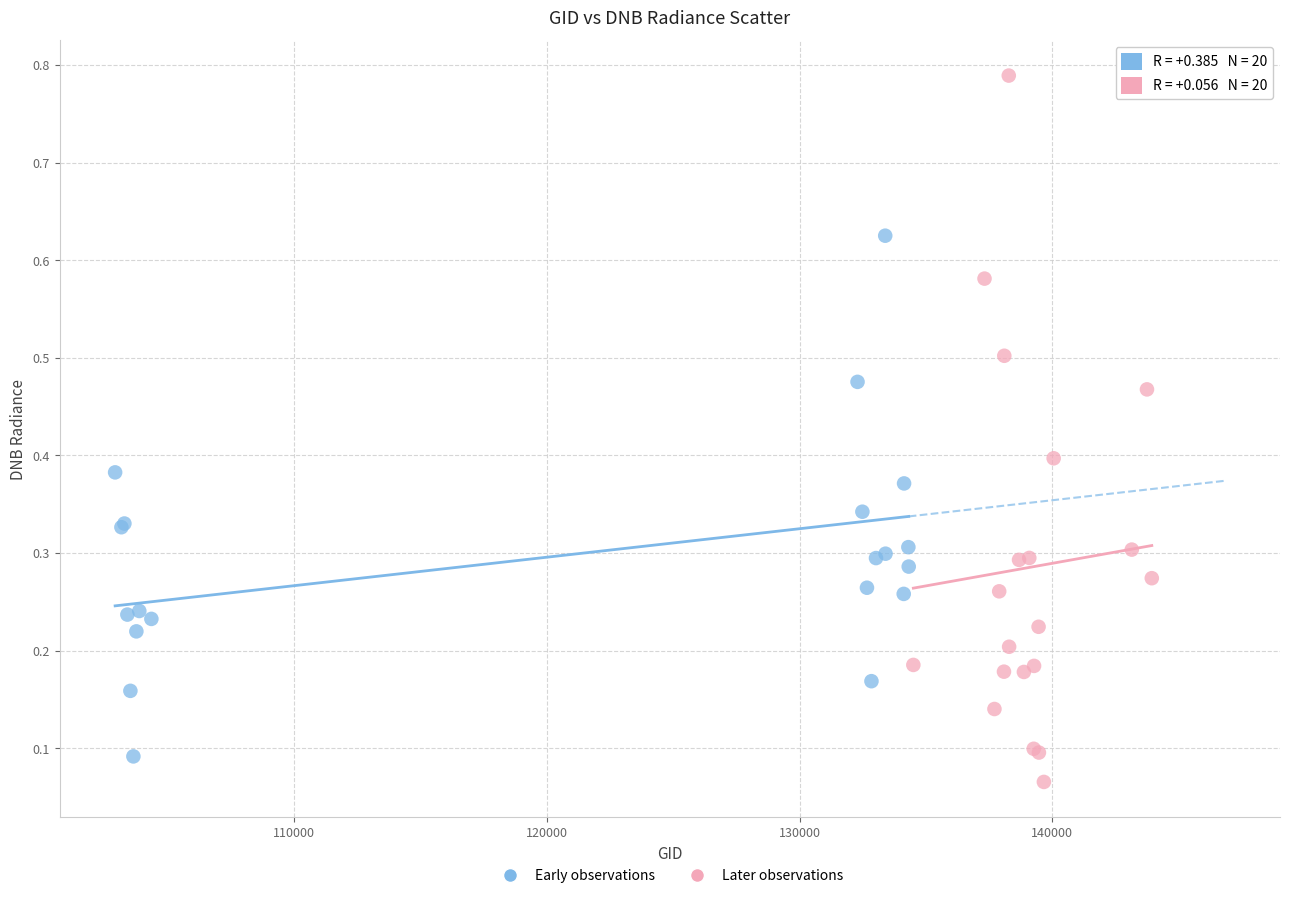

What are all the series names shown in the legend?

Early observations, Later observations